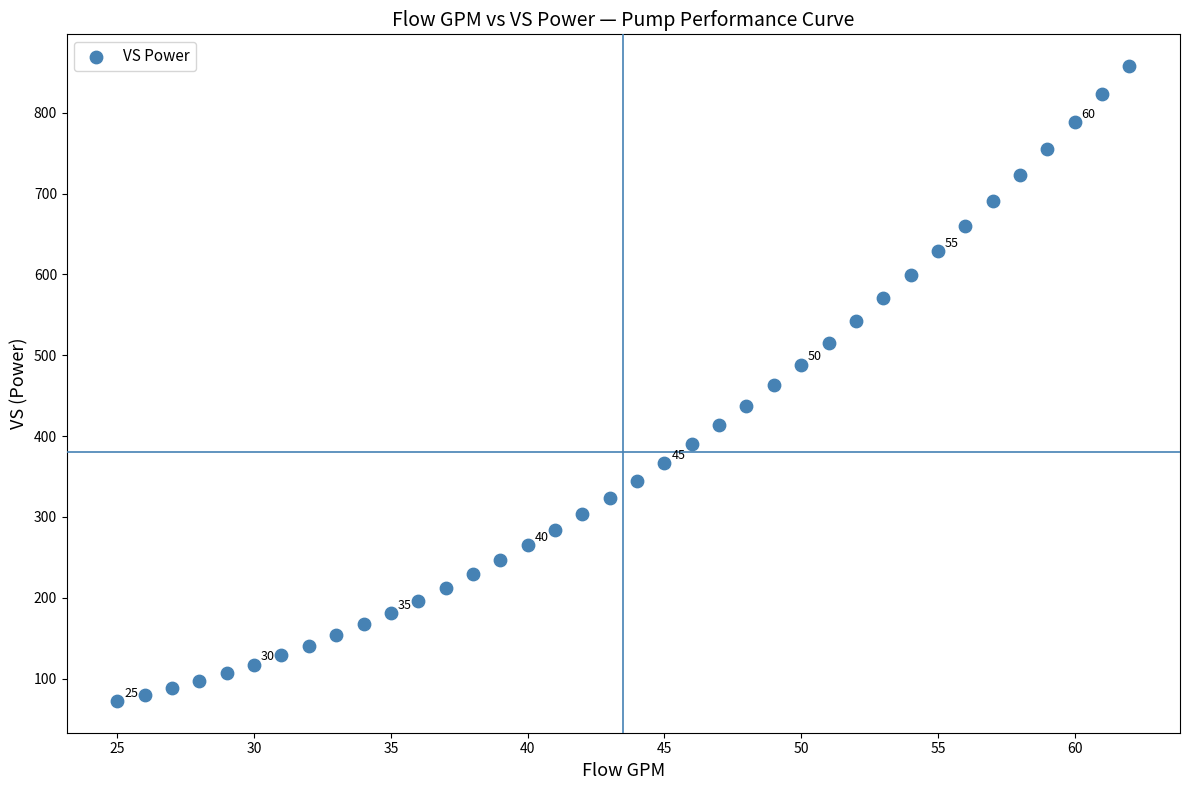

What is the range of X values (max minus min)?

37.0